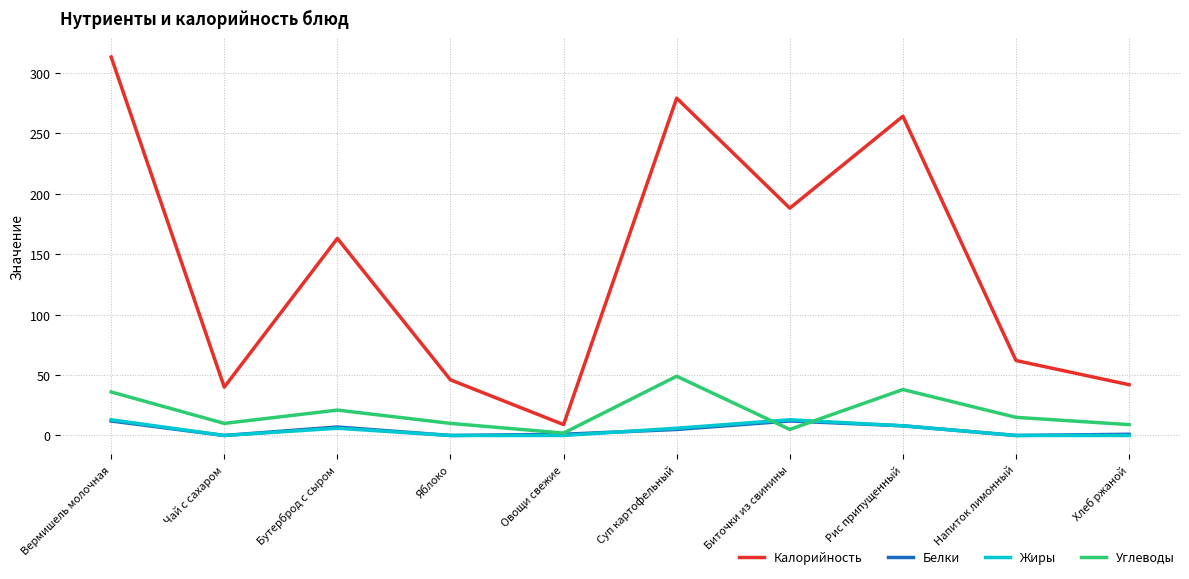

Which series has the largest total across all categories?

Калорийность